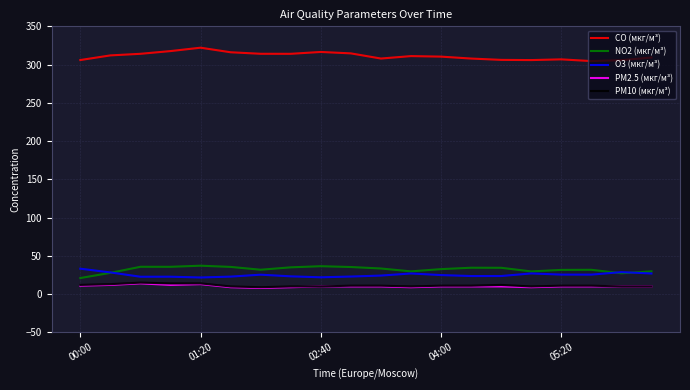

True or false: O3 (мкг/м³) and PM2.5 (мкг/м³) intersect in this chart.

False